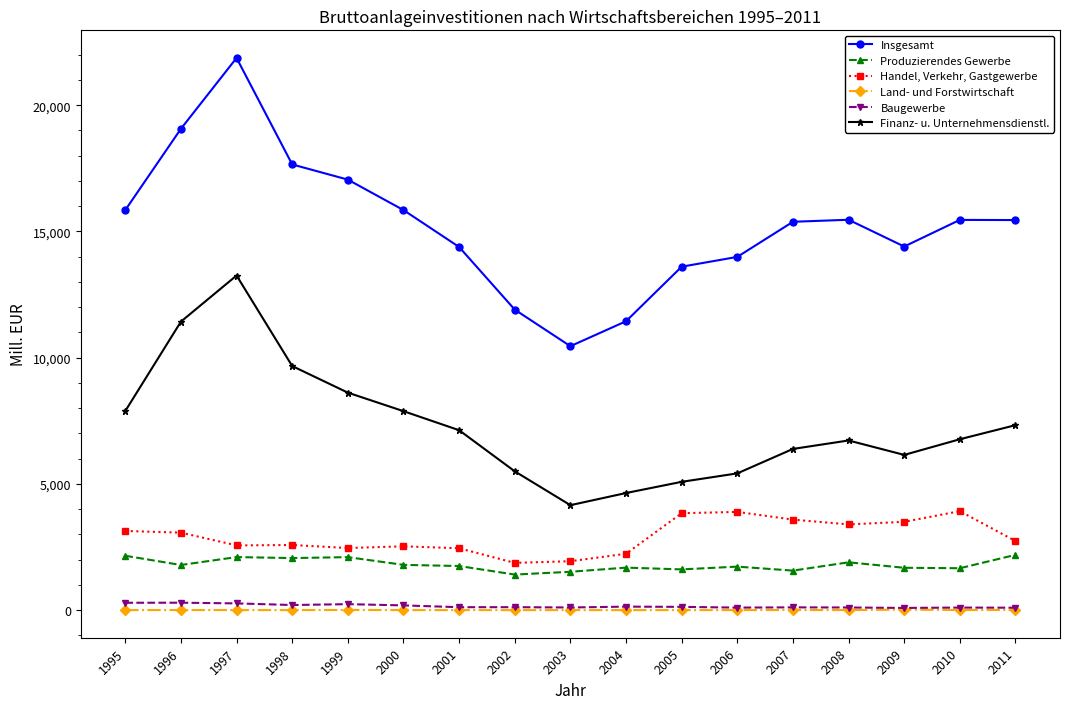

True or false: Handel, Verkehr, Gastgewerbe and Land- und Forstwirtschaft cross at least once.

False